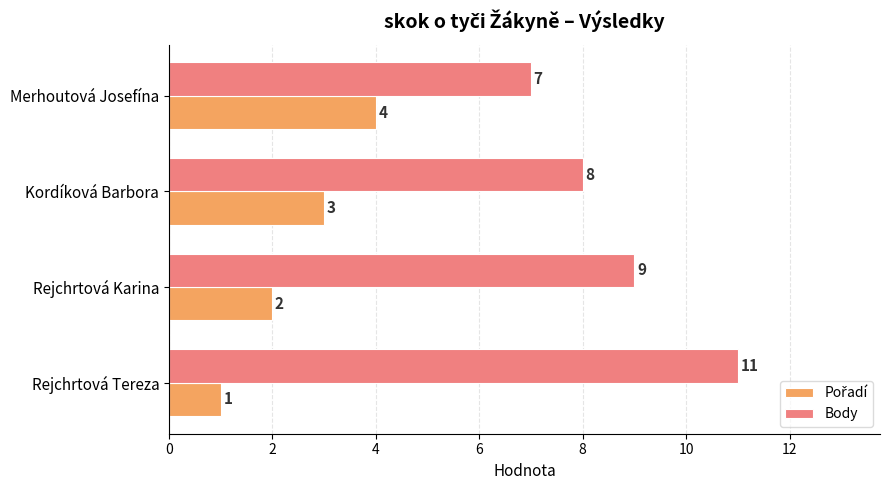

Count the number of data series in this chart.

2